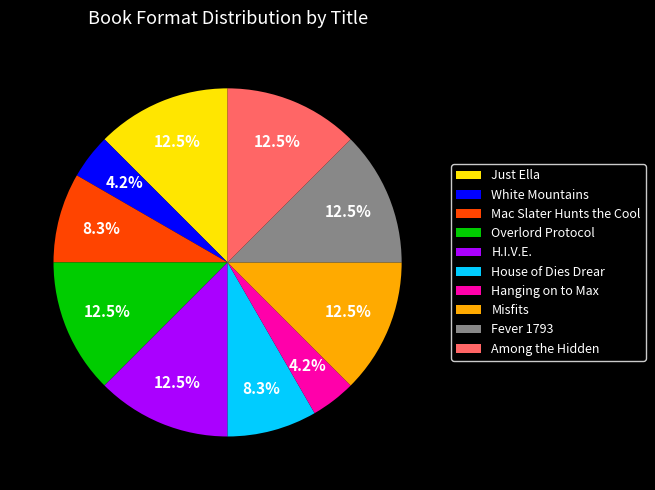

Which has a higher value, House of Dies Drear or Just Ella?

Just Ella